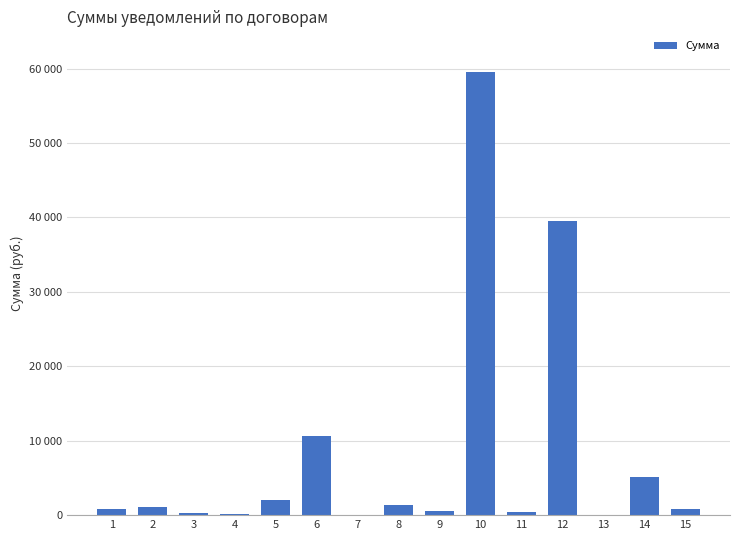

At which label does the data first exceed 786?

1